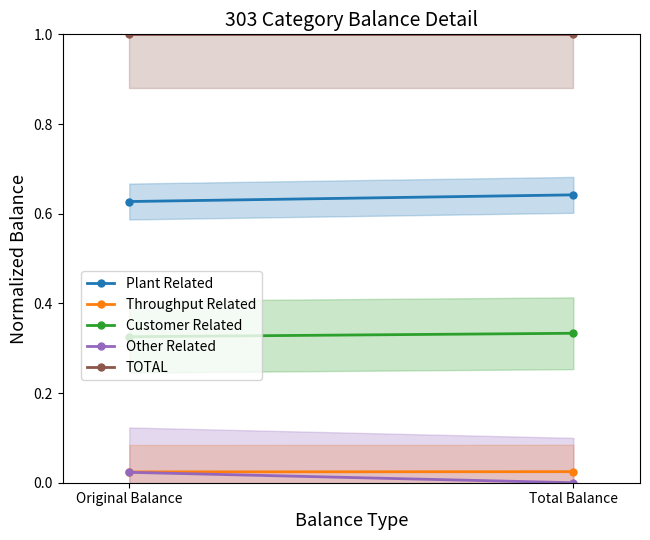

What is the lowest value of the TOTAL series?

1.0